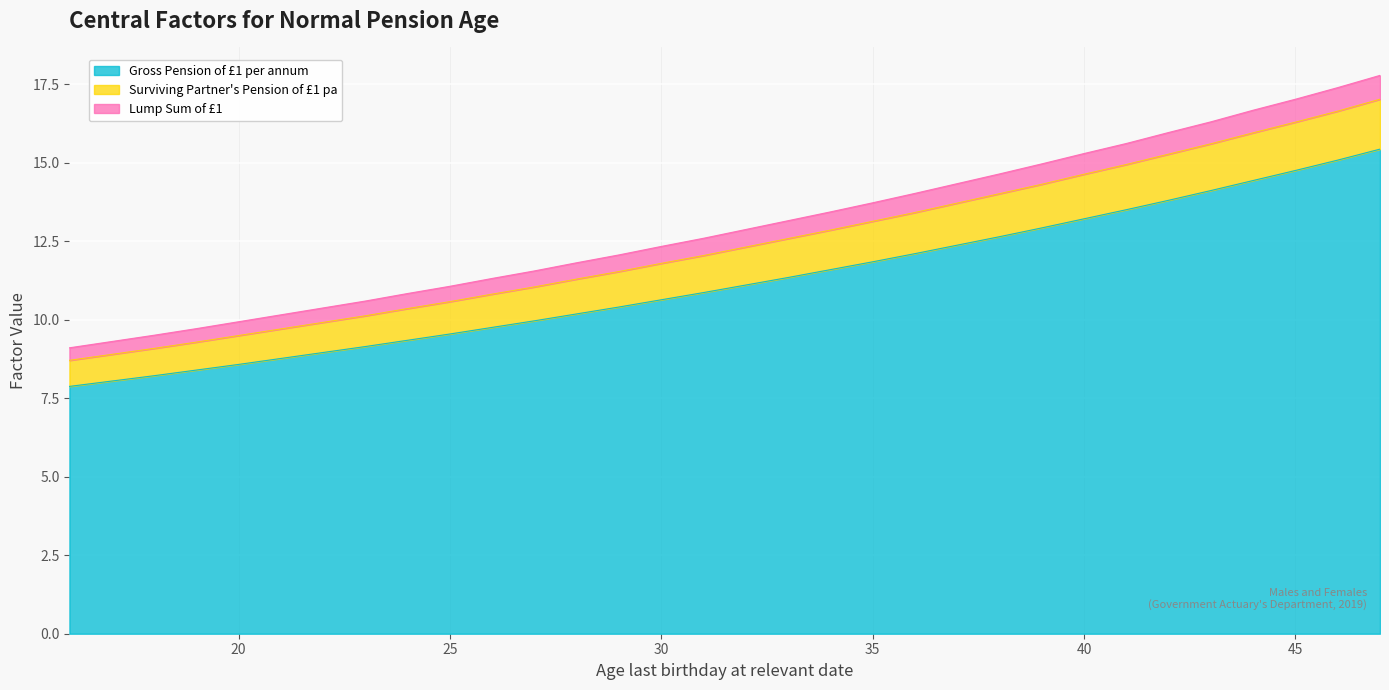

True or false: Gross Pension of £1 per annum has more than 1 interior local peaks.

False